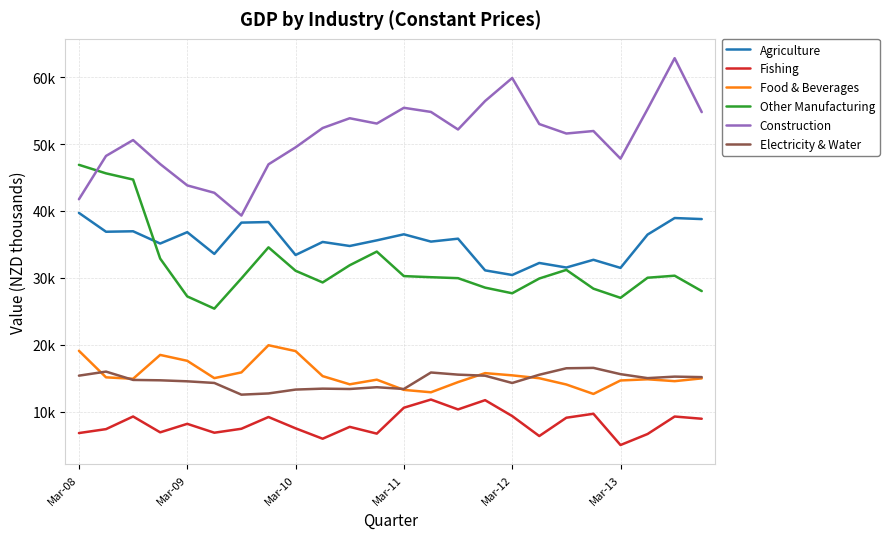

True or false: Electricity & Water and Other Manufacturing intersect in this chart.

False